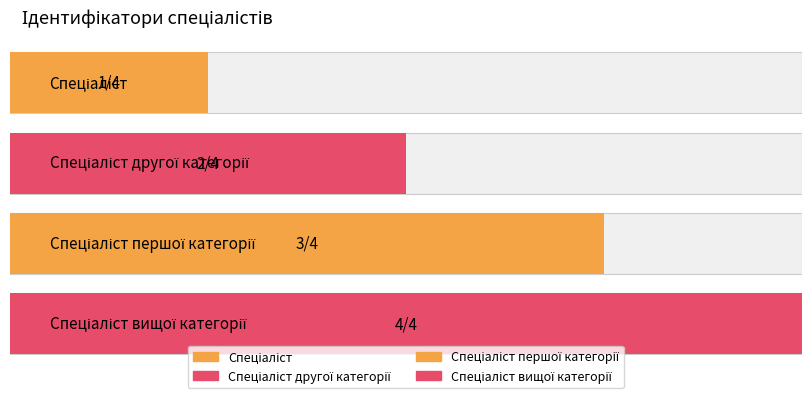

Reading left to right, what are all the values shown in this chart?

Спеціаліст=1	Спеціаліст другої категорії=2	Спеціаліст першої категорії=3	Спеціаліст вищої категорії=4